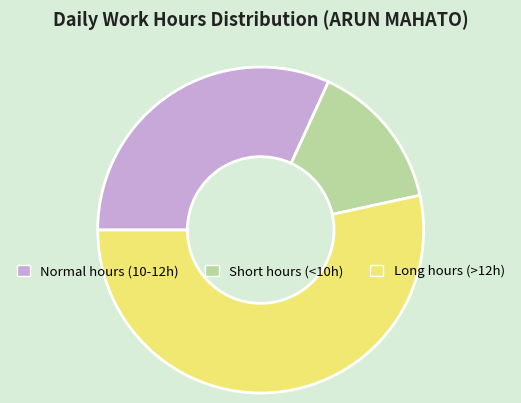

How many segments does this pie chart have?

3